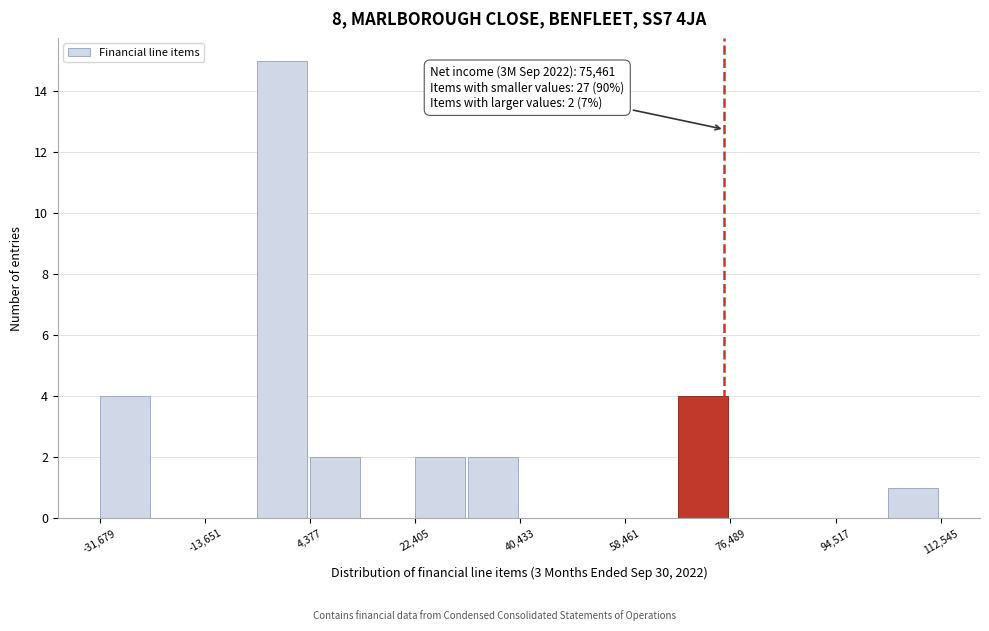

Over which range of the x-axis is the bar tallest?

-4000 to 4000